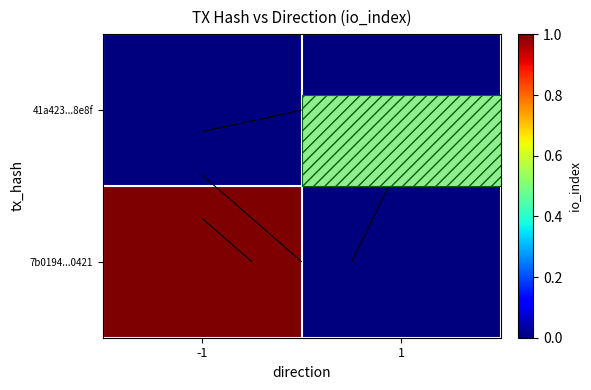

Where is 41a423...8e8f nearest to the value 0?

-1